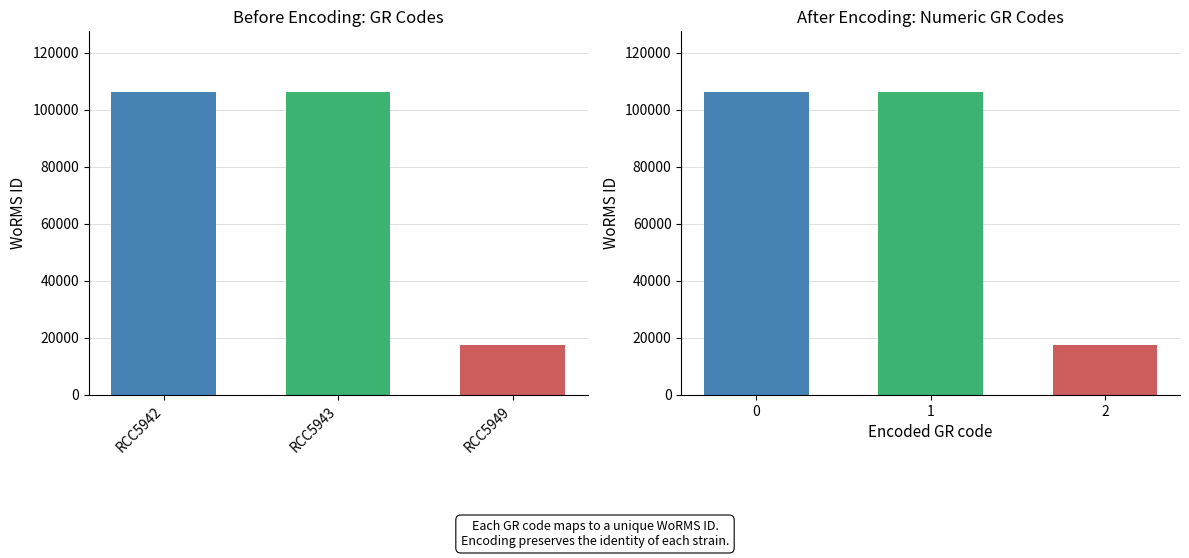

Which label corresponds to the largest value in the chart?

RCC5942